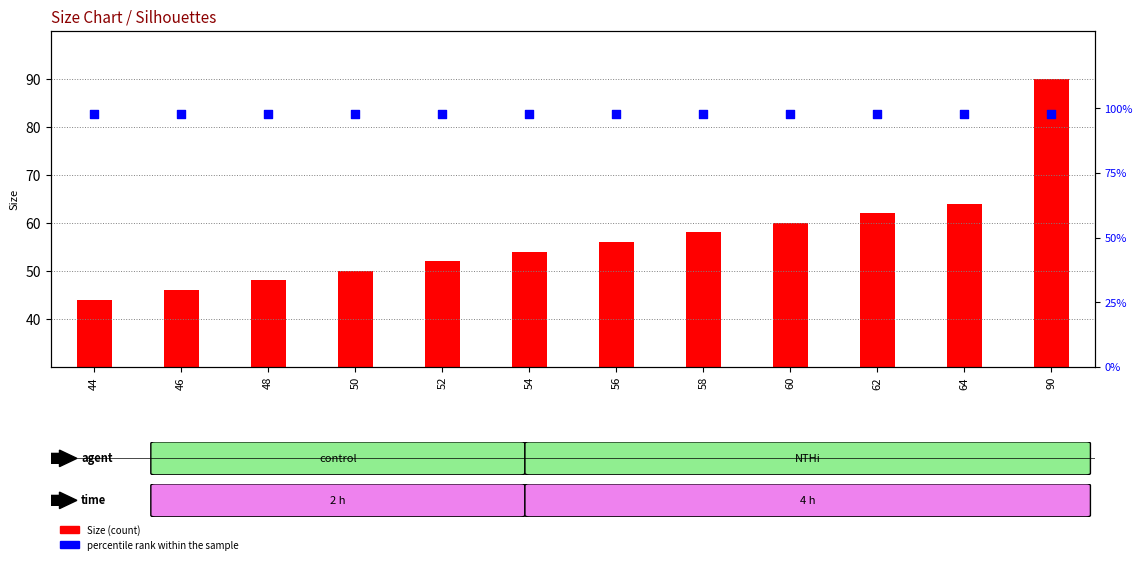

At which category is the sum across all series the highest?

90